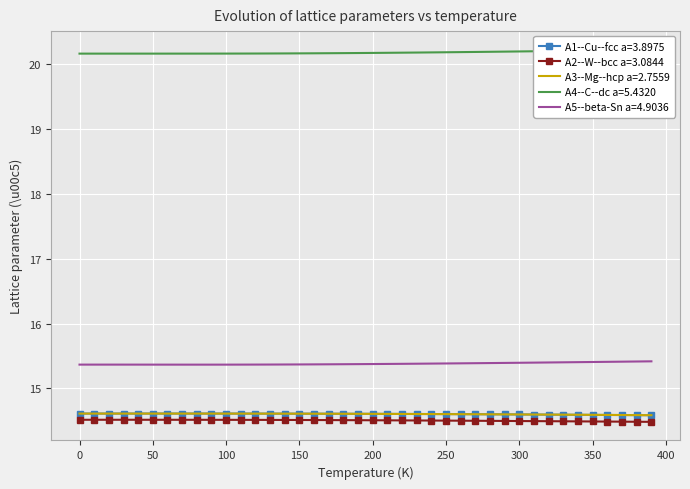

List the series in order of their peak value, lowest first.

A2--W--bcc a=3.0844, A3--Mg--hcp a=2.7559, A1--Cu--fcc a=3.8975, A5--beta-Sn a=4.9036, A4--C--dc a=5.4320